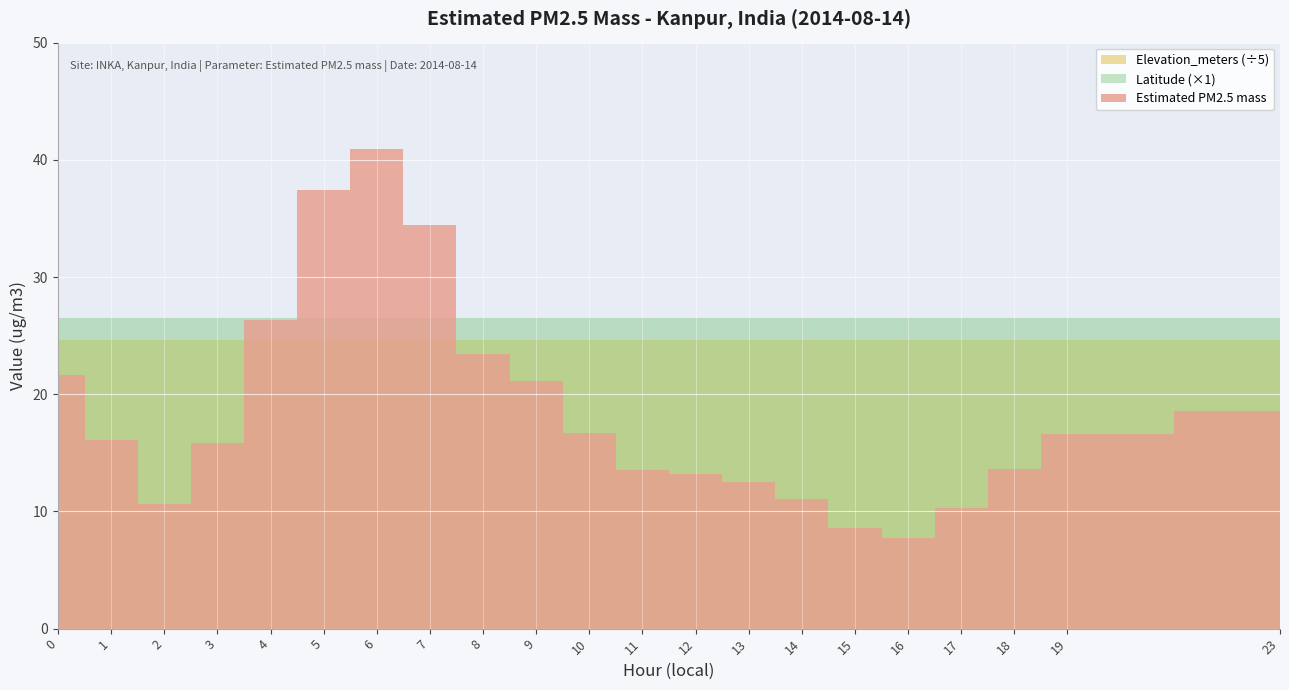

Where is the first local maximum for Estimated PM2.5 mass?

6